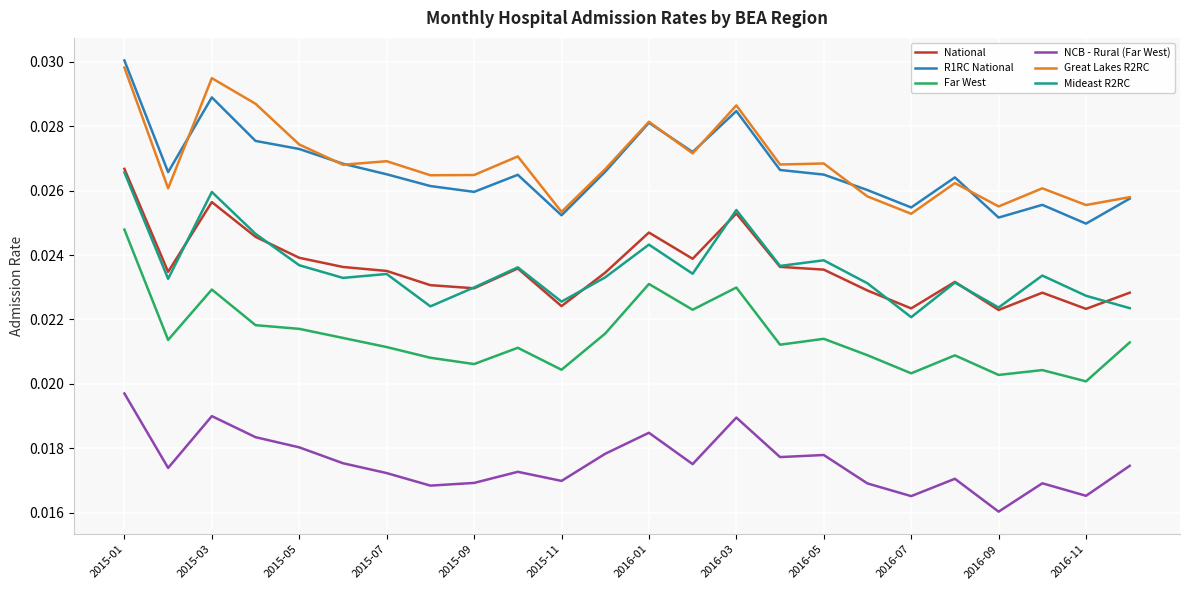

True or false: Great Lakes R2RC and NCB - Rural (Far West) intersect in this chart.

False